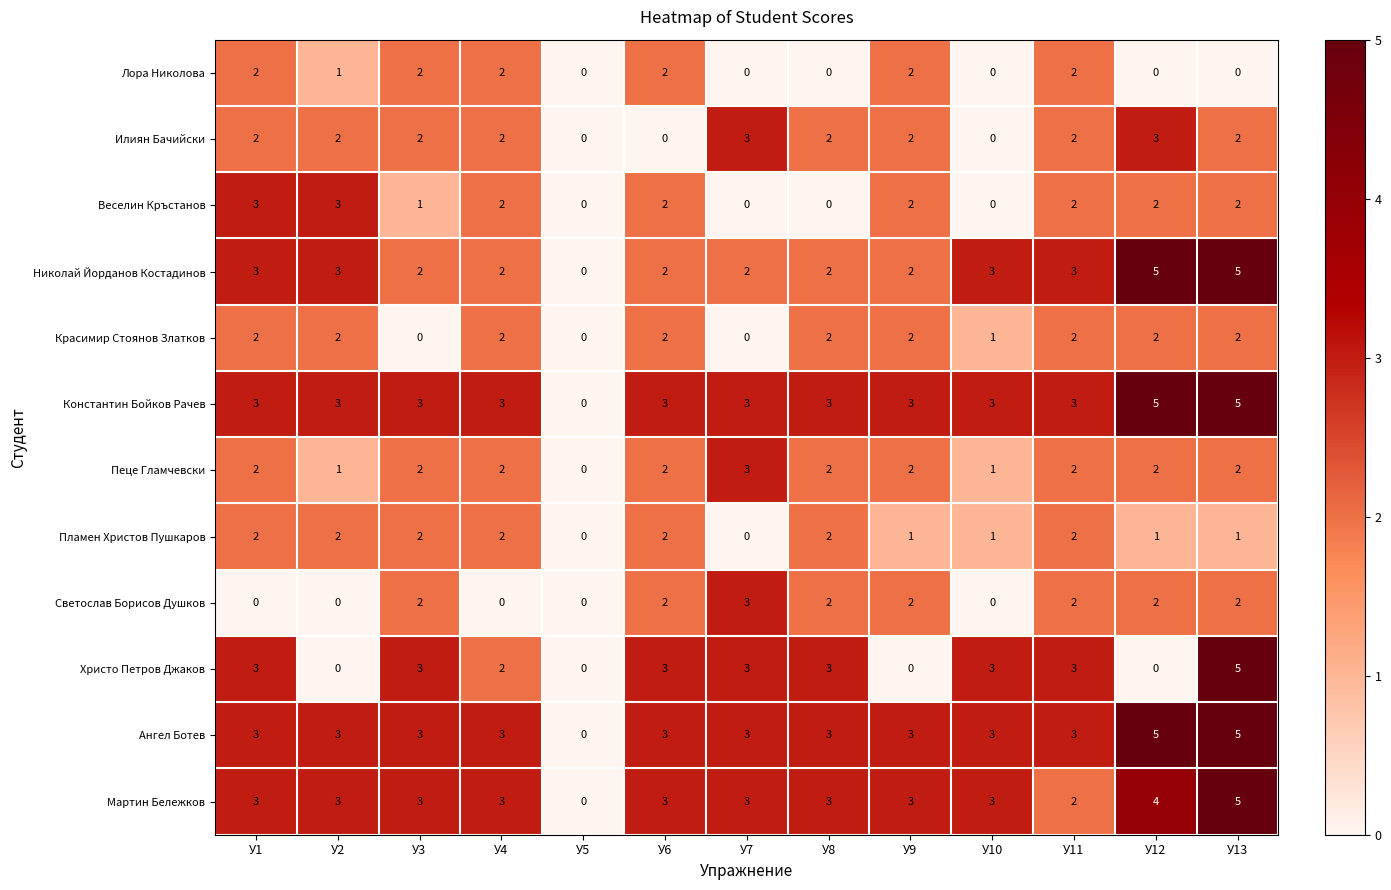

At how many categories does at least one series exceed 2?

12